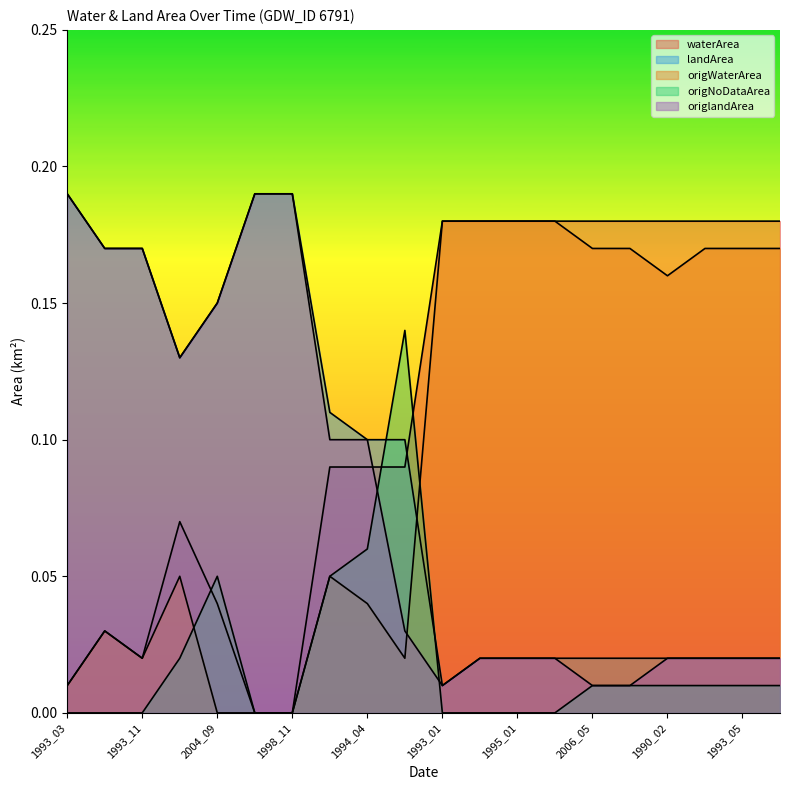

Does the chart have visible grid lines?

No